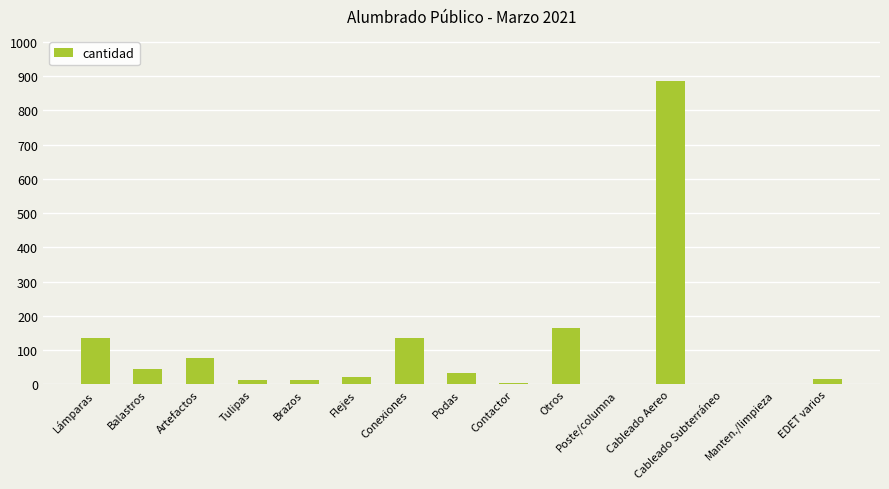

Are the bars horizontal?

No